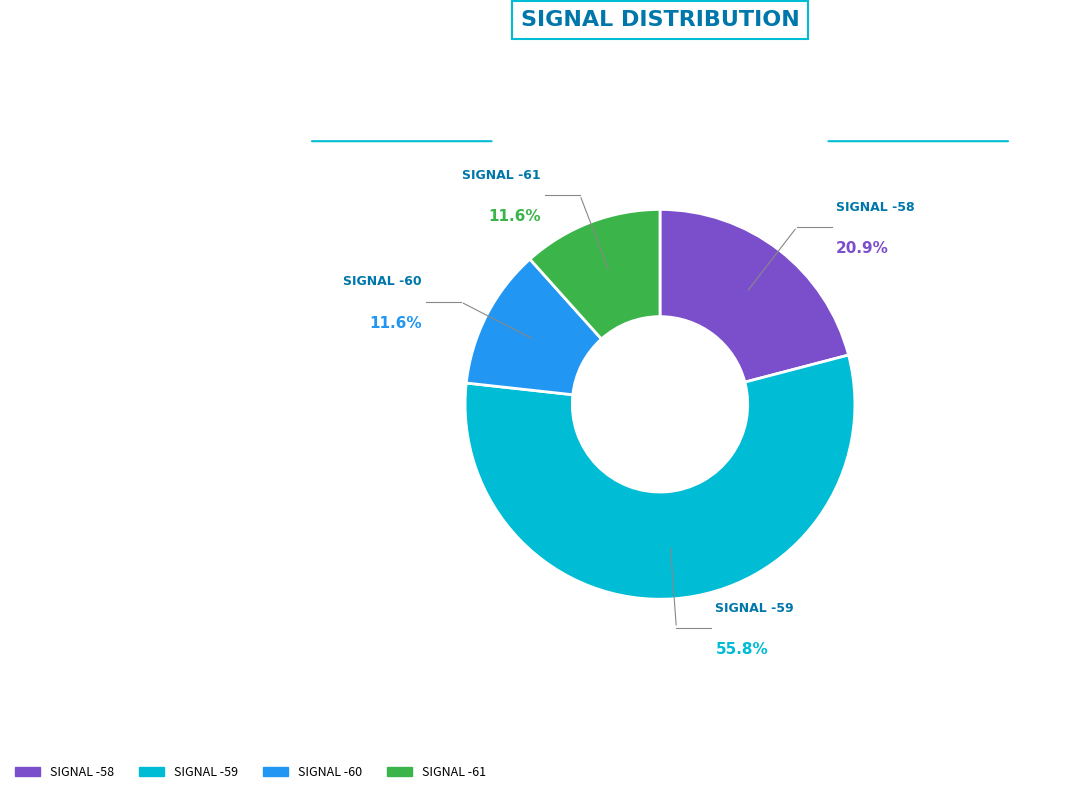

Is there a majority slice in this chart?

Yes